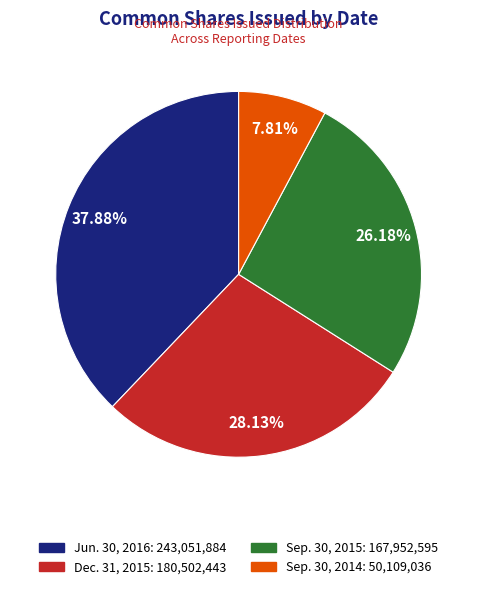

Is there any slice that represents more than half of the pie?

No